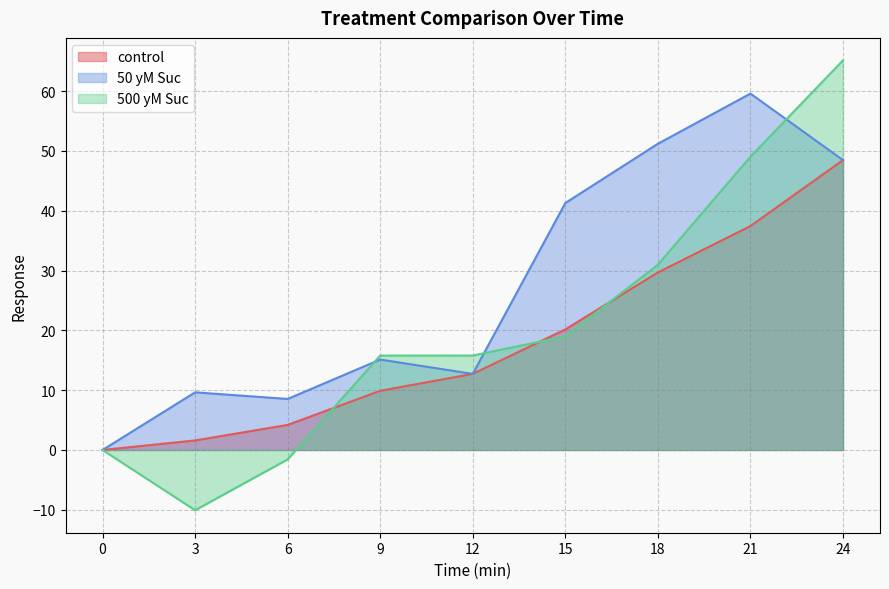

Reading left to right, what are all the values shown in this chart?

control: 0.0	1.6	4.2	9.9	12.7	20.2	29.7	37.4	48.5
50 yM Suc: 0.0	9.6	8.5	15.1	12.7	41.3	51.2	59.6	48.5
500 yM Suc: 0.0	-10.1	-1.6	15.8	15.8	19.0	31.0	49.0	65.1